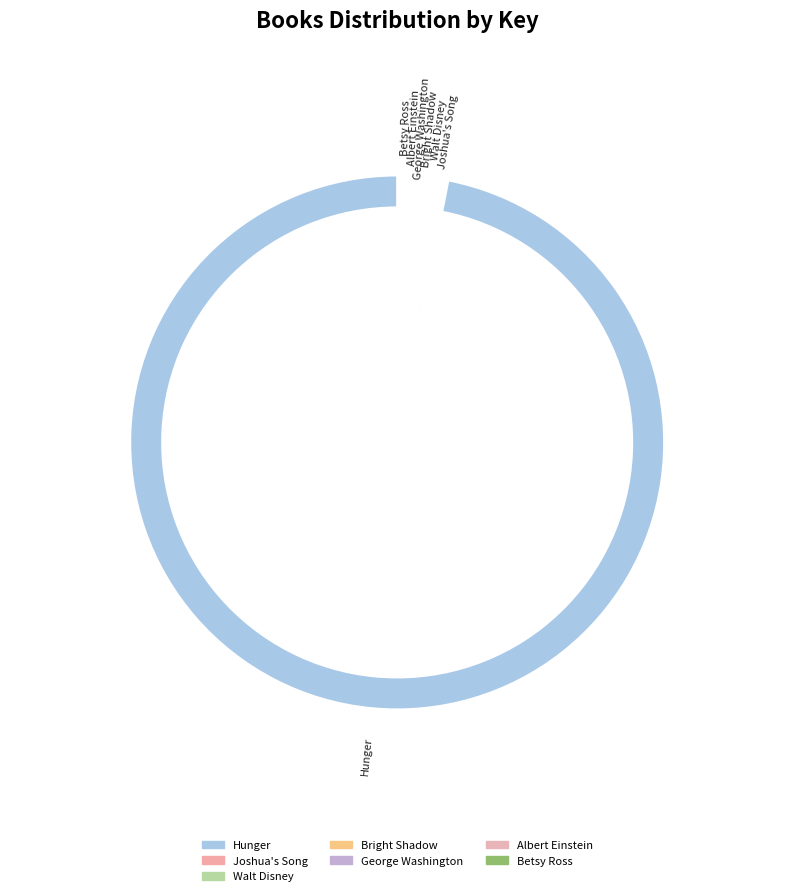

Is the sum of Bright Shadow and Walt Disney greater than half?

No